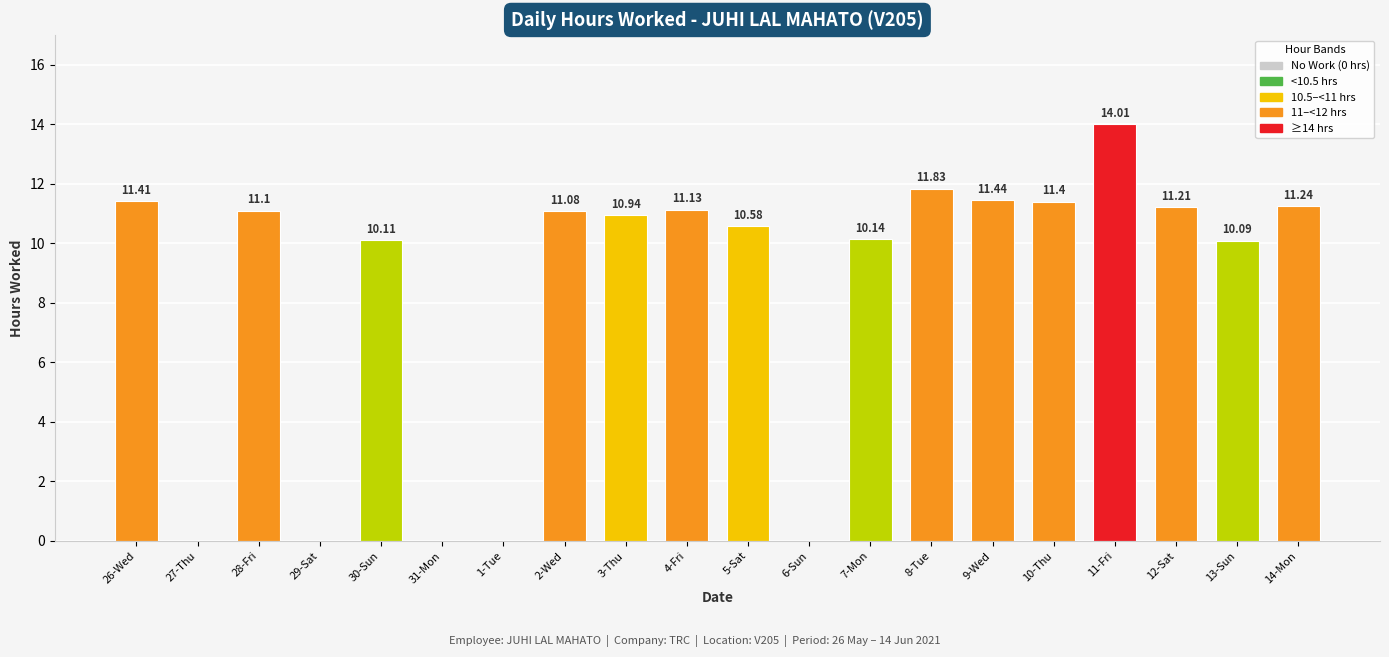

True or false: the data shows 10.1 at 30-Sun.

True